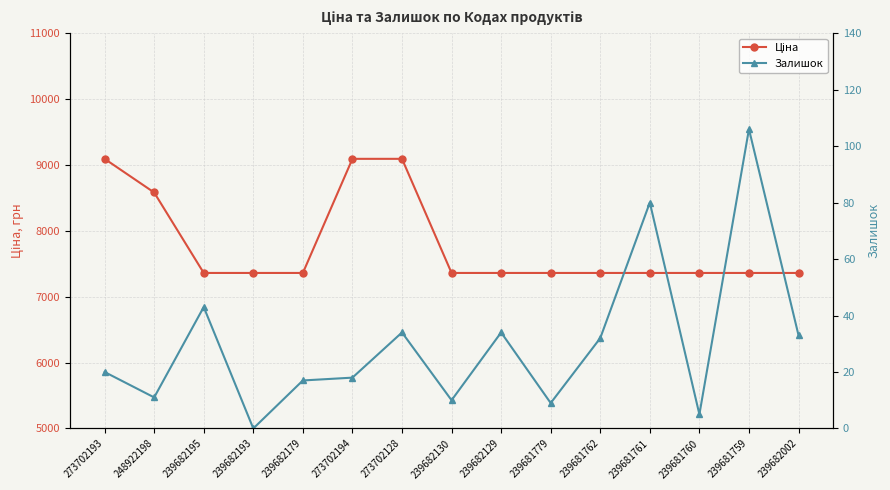

At which category does Залишок reach its first local valley?

248922198